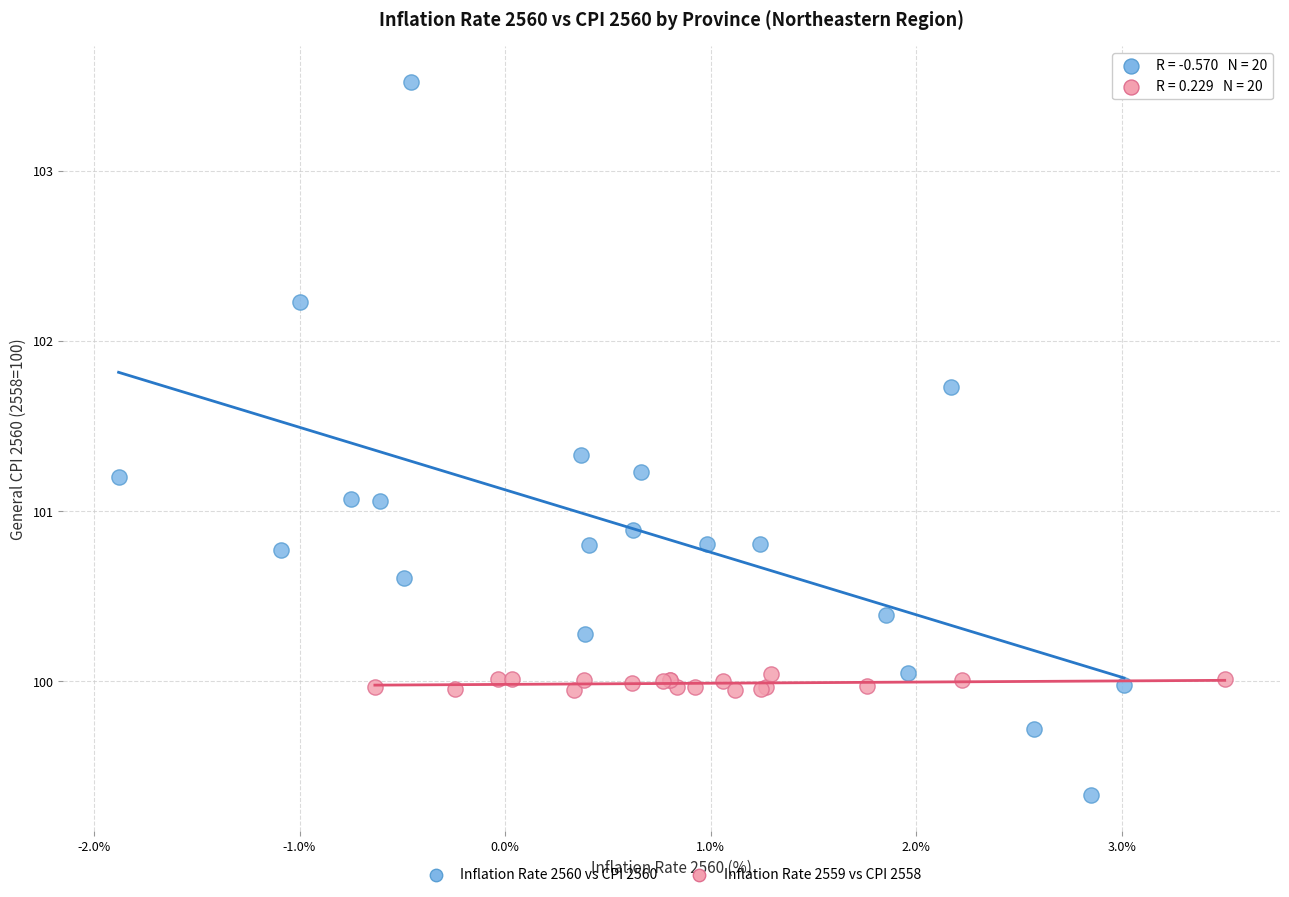

Which series contains the highest Y value?

Inflation Rate 2560 vs CPI 2560